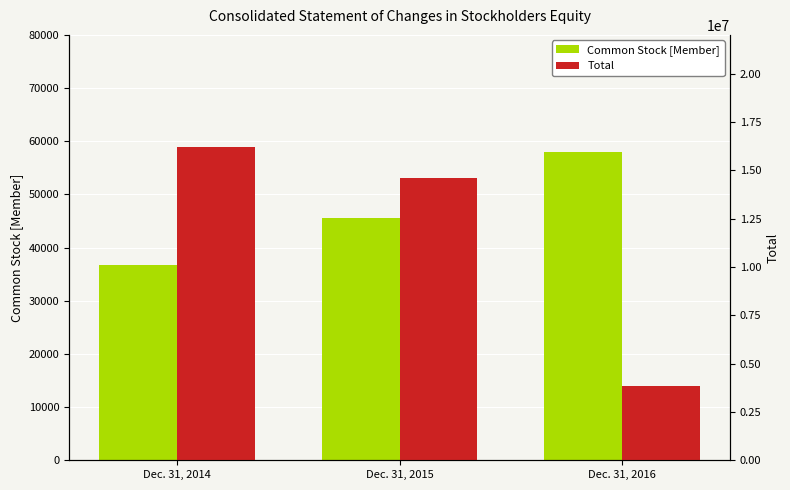

What is the maximum value for Common Stock [Member]?

58040